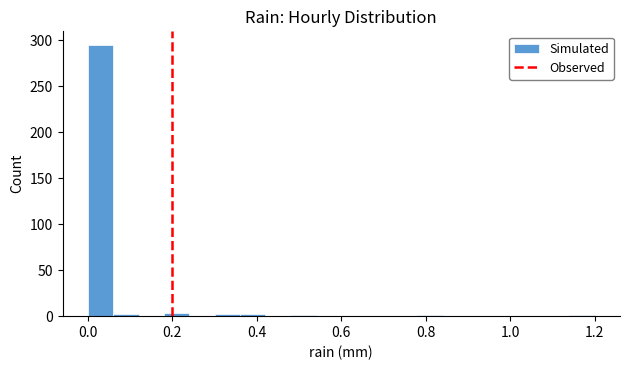

Read against the x-axis, roughly where is the centre of the tallest bar?

0.04